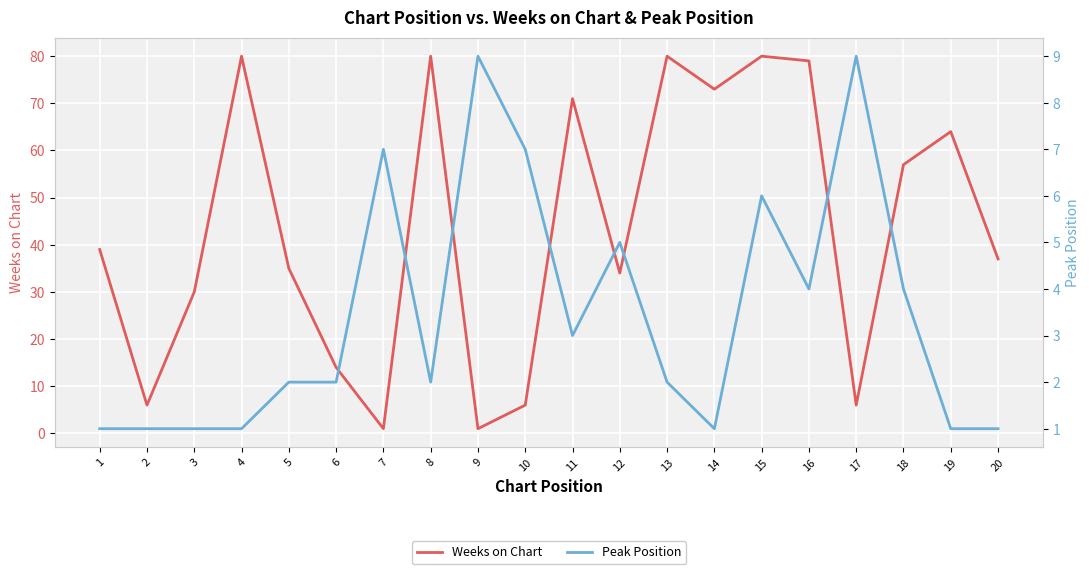

Where does the Peak Position series first go above 2?

7